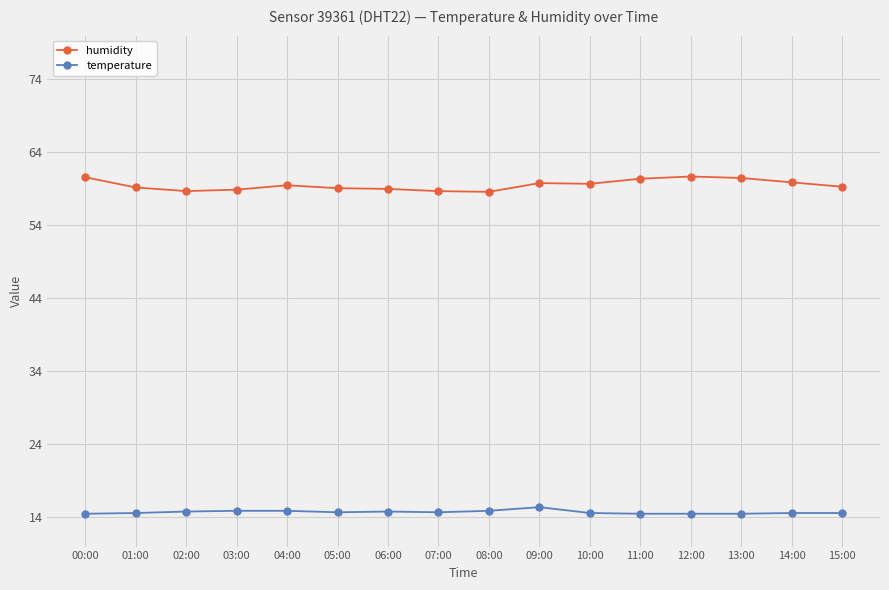

What is the label of the 2nd point from the right?

14:00